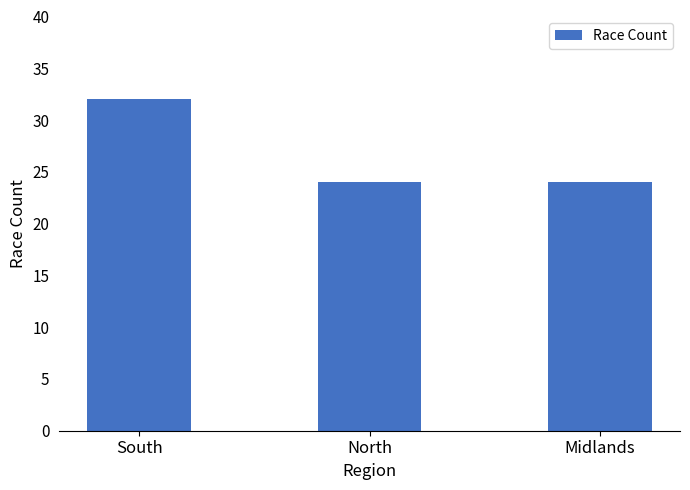

Reading left to right, list all the values displayed in this chart.

South=32	North=24	Midlands=24